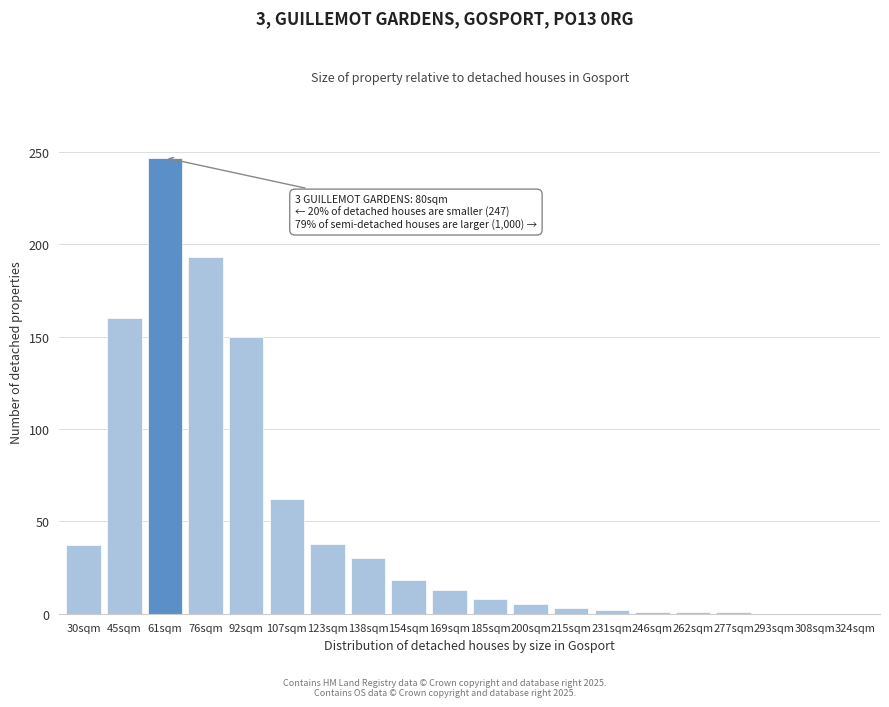

What is the ratio of the value at 107sqm to the value at 154sqm?

3.4